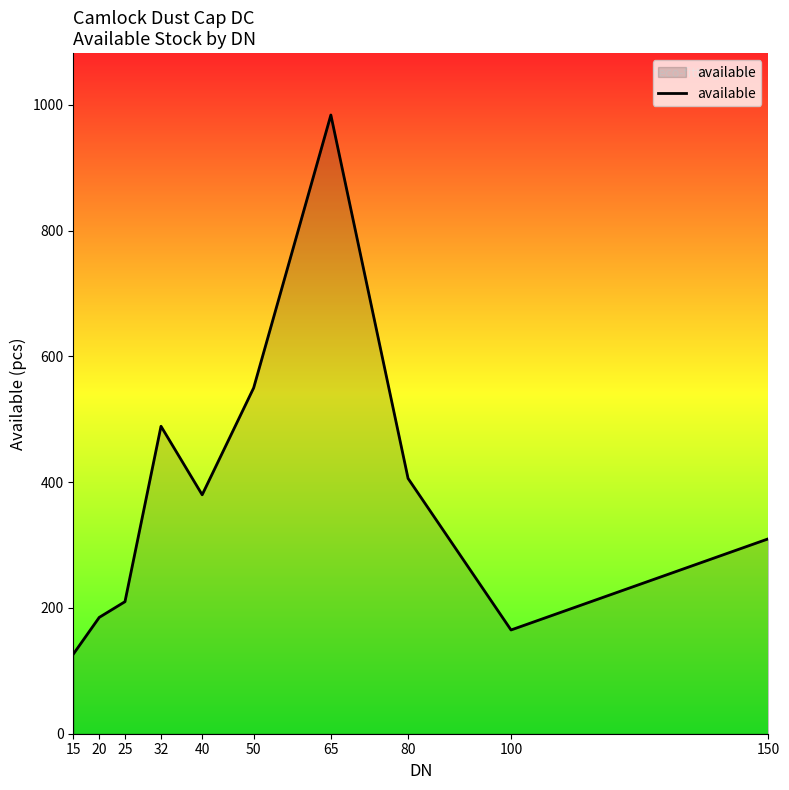

What is the change in value from 25 to 50?

+340